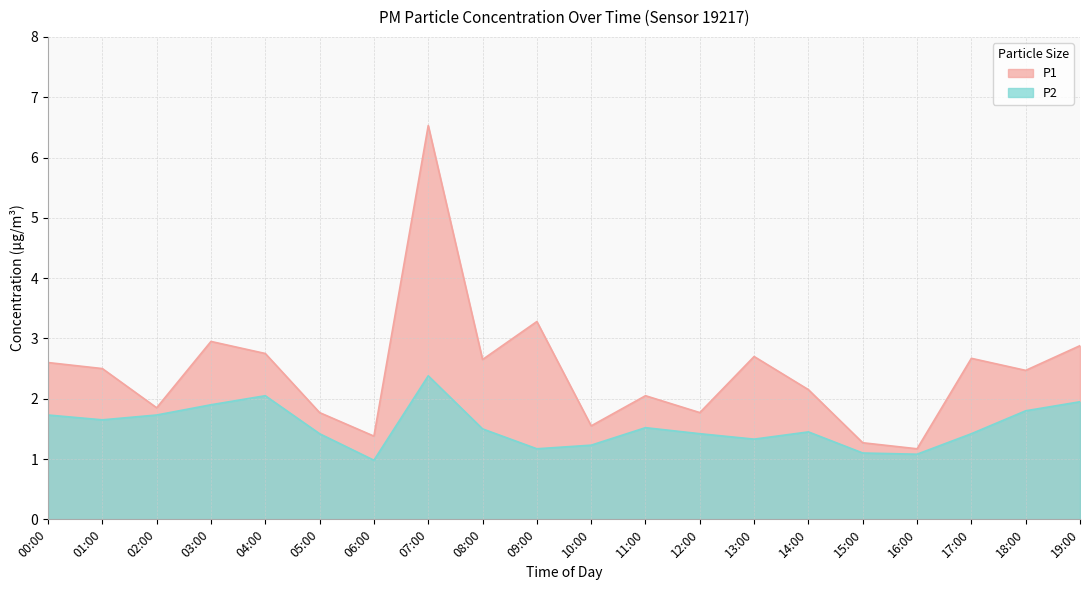

At which label does P1 reach its minimum?

16:00